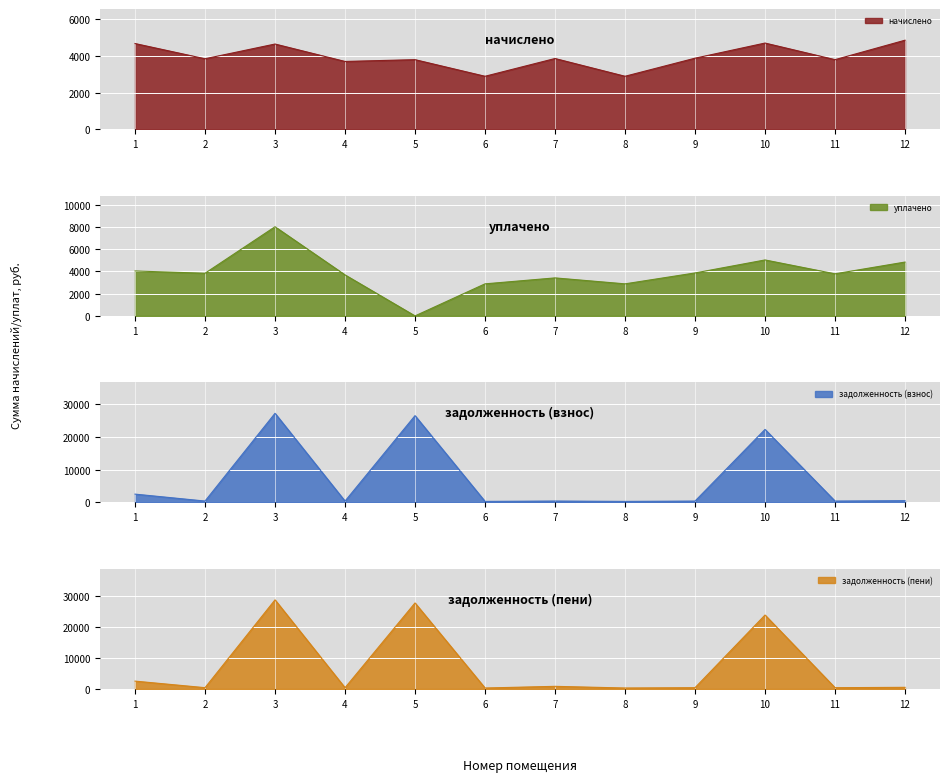

Is the value of задолженность (взнос) at 9 greater than the value of начислено at 1?

No